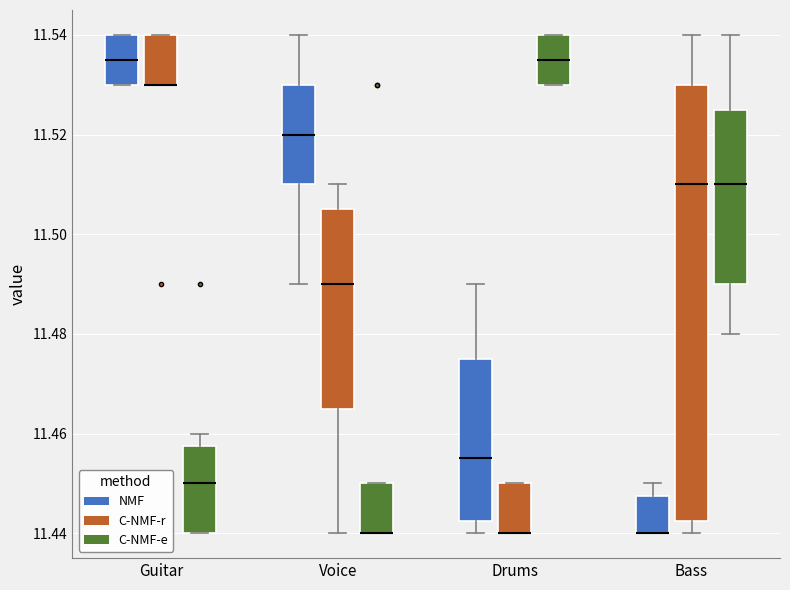

Reading left to right, transcribe this box plot: for each box, give where its median line is, the range the box spans, and where its two whiskers end, as read against the y-axis. The values are not printed on the chart, so give them approximately, as read against the axis.

Guitar (NMF): median 11.536, box 11.530 to 11.540, whiskers 11.530 to 11.540
Guitar (C-NMF-r): median 11.530 (drawn on the box's lower edge), box 11.530 to 11.540, whiskers 11.530 to 11.540
Guitar (C-NMF-e): median 11.450, box 11.440 to 11.458, whiskers 11.440 to 11.460
Voice (NMF): median 11.520, box 11.510 to 11.530, whiskers 11.490 to 11.540
Voice (C-NMF-r): median 11.490, box 11.466 to 11.506, whiskers 11.440 to 11.510
Voice (C-NMF-e): median 11.440 (drawn on the box's lower edge), box 11.440 to 11.450, whiskers 11.440 to 11.450
Drums (NMF): median 11.456, box 11.442 to 11.476, whiskers 11.440 to 11.490
Drums (C-NMF-r): median 11.440 (drawn on the box's lower edge), box 11.440 to 11.450, whiskers 11.440 to 11.450
Drums (C-NMF-e): median 11.536, box 11.530 to 11.540, whiskers 11.530 to 11.540
Bass (NMF): median 11.440 (drawn on the box's lower edge), box 11.440 to 11.448, whiskers 11.440 to 11.450
Bass (C-NMF-r): median 11.510, box 11.442 to 11.530, whiskers 11.440 to 11.540
Bass (C-NMF-e): median 11.510, box 11.490 to 11.526, whiskers 11.480 to 11.540